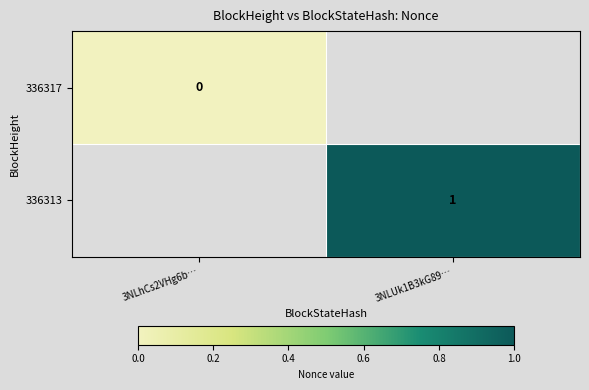

Is it true that 336313 equals 0 at 3NLUk1B3kG89…?

False